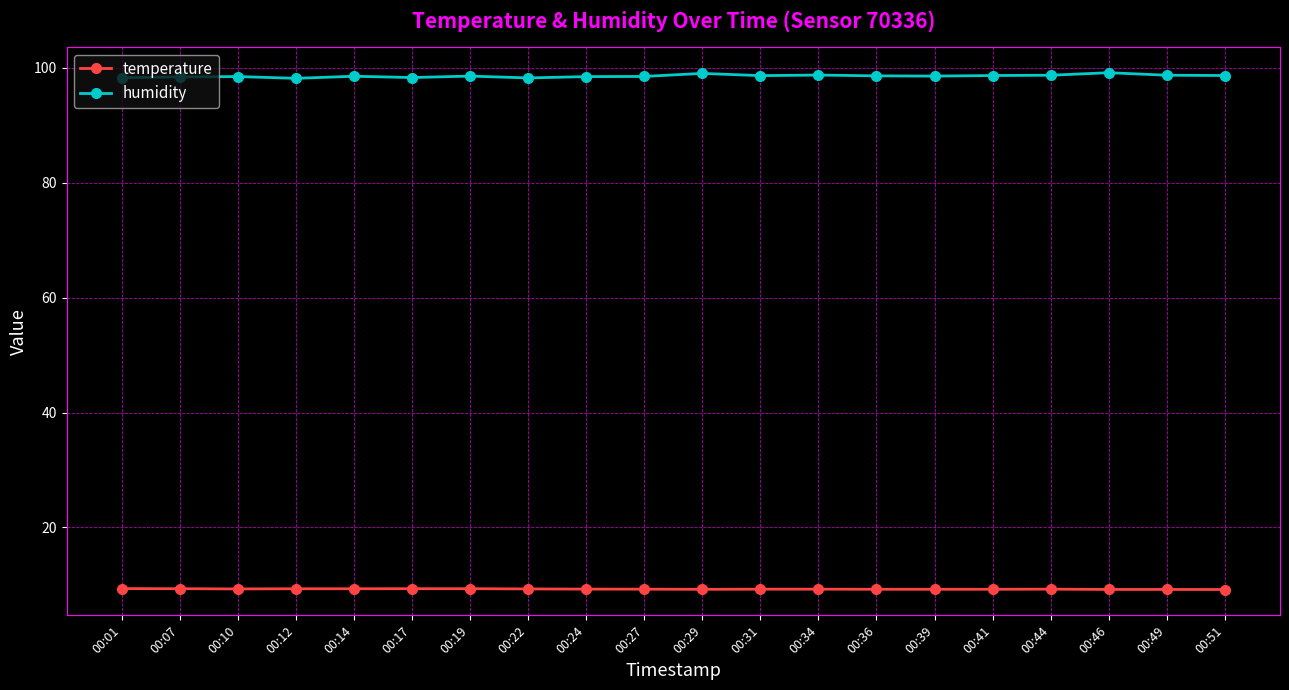

The value of humidity at 00:12 is 146.4. True or false?

False